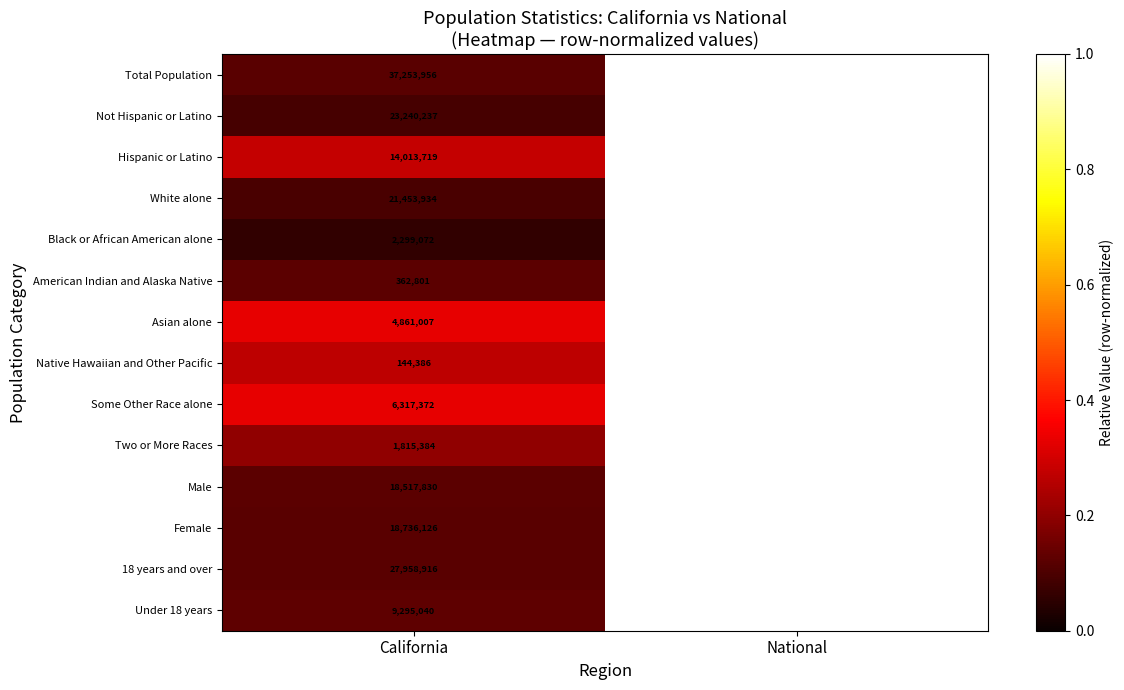

Count the number of data series in this chart.

14